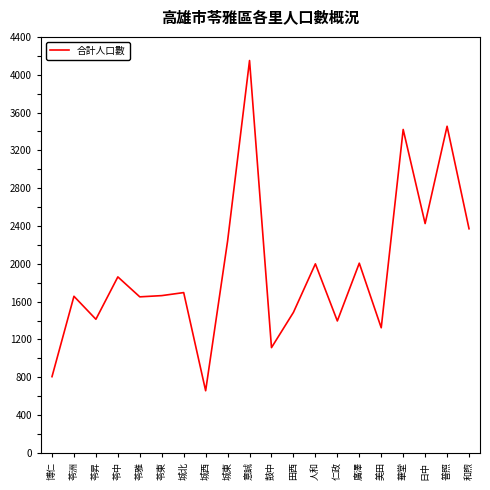

True or false: there are more than 0 points higher than both neighbors.

True